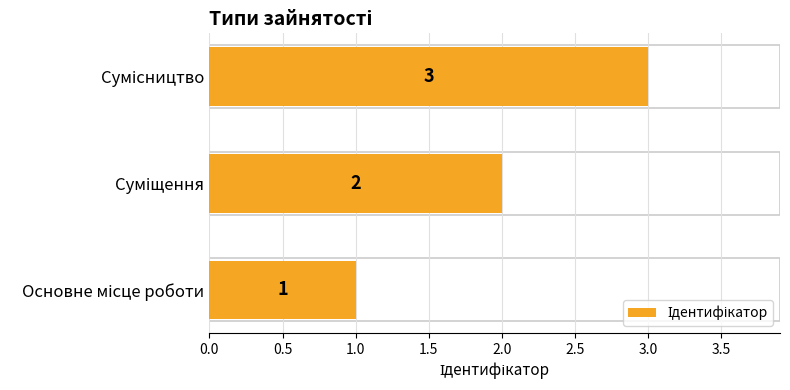

How many values are between 1 and 3?

3